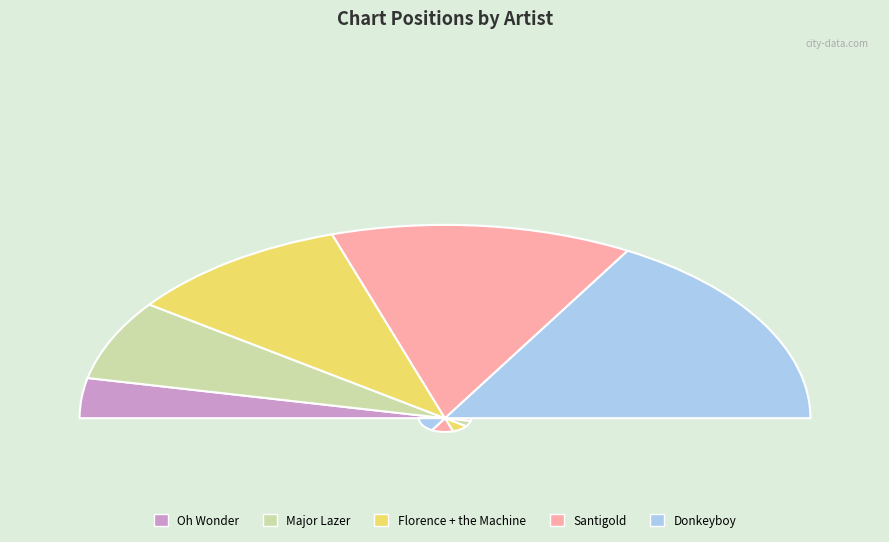

Count the number of slices in the pie.

5